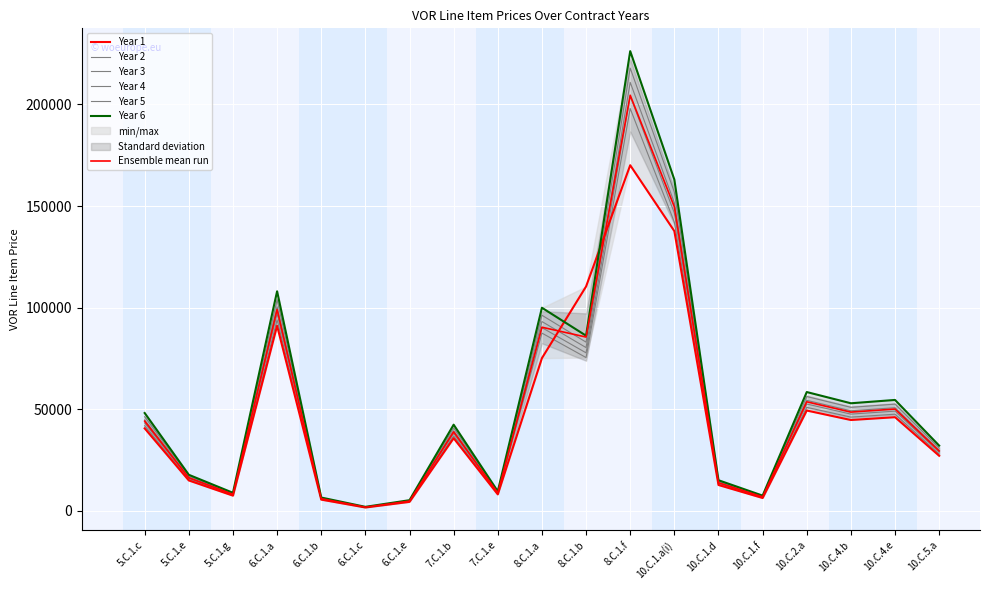

At which category is the sum across all series the highest?

8.C.1.f